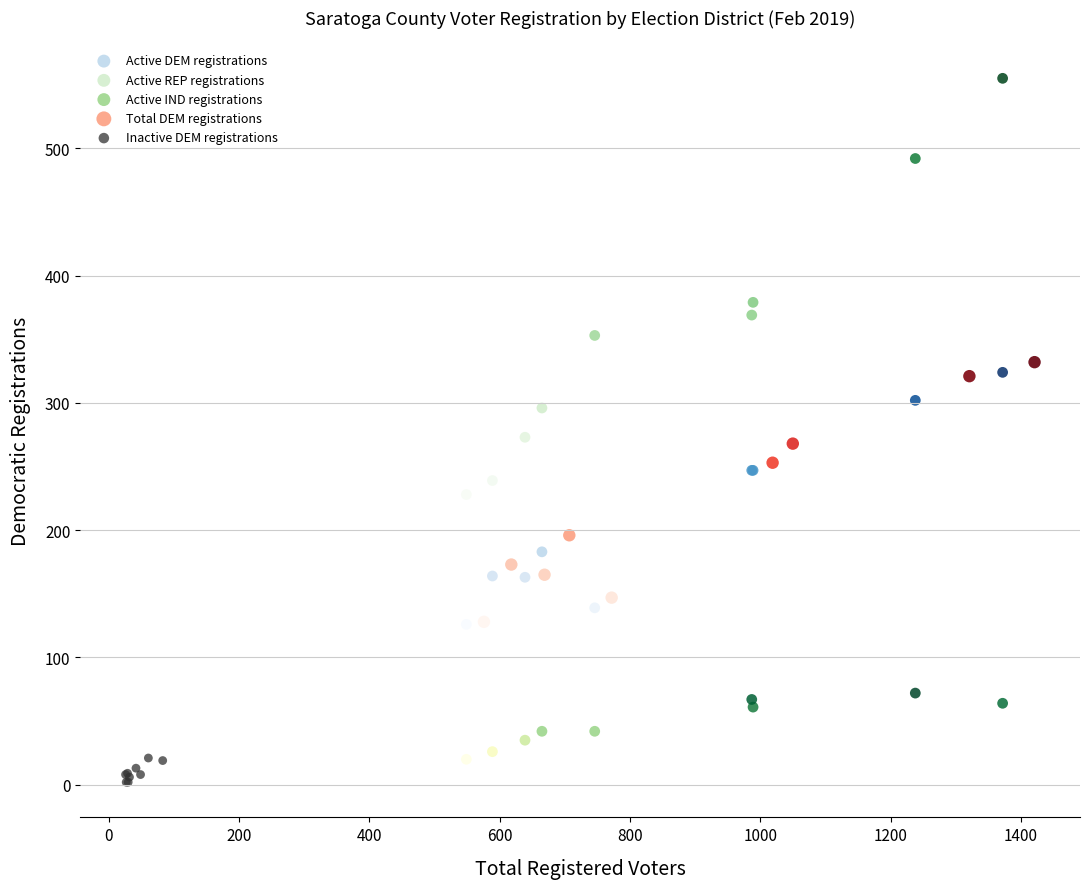

Which series contains the highest Y value?

Active REP registrations